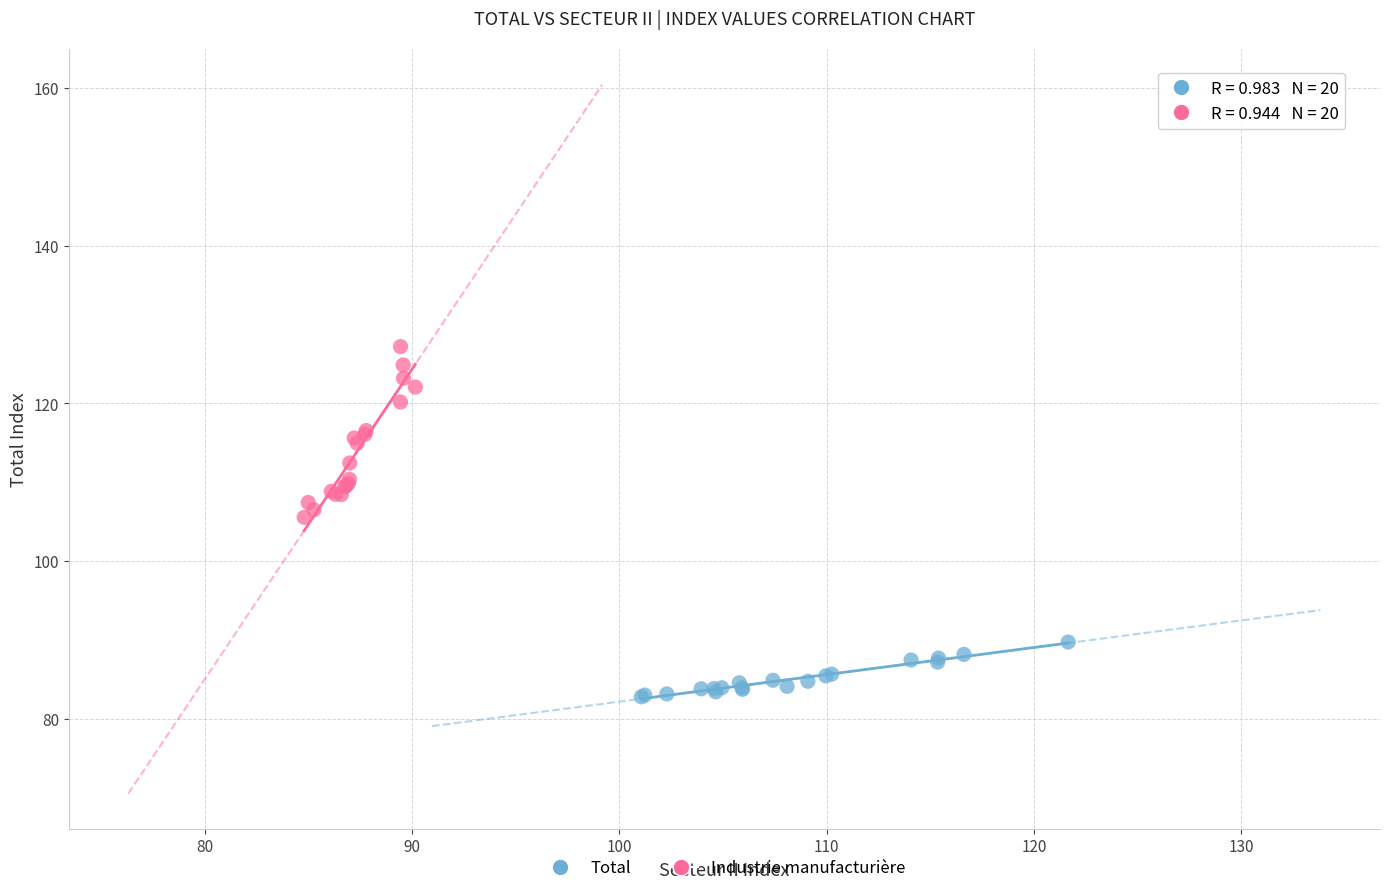

Which series reaches the minimum Y coordinate?

Total